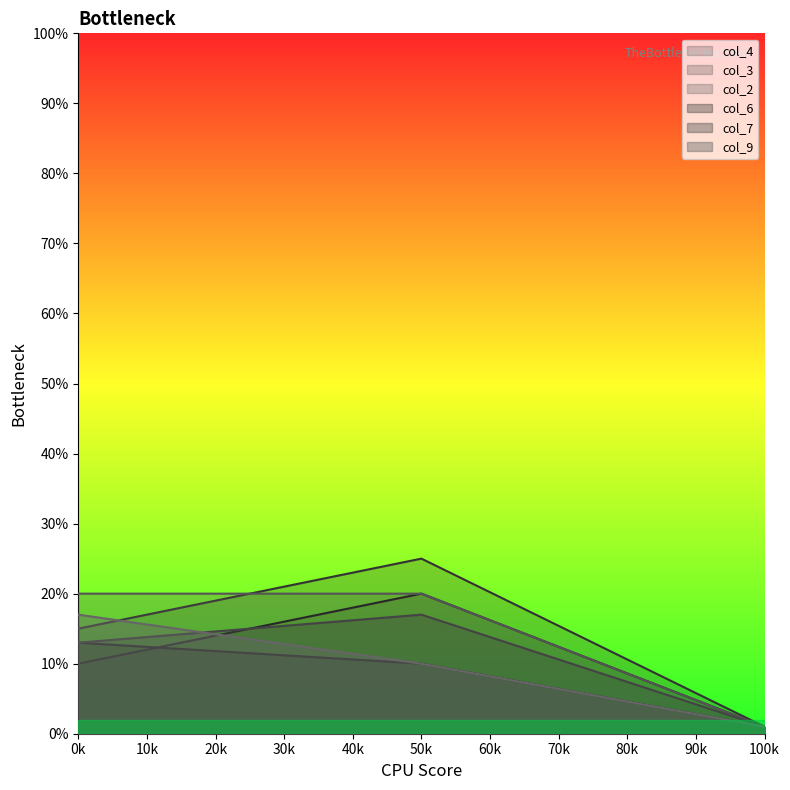

What is the difference between the maximum and minimum values in the col_4 series?

19